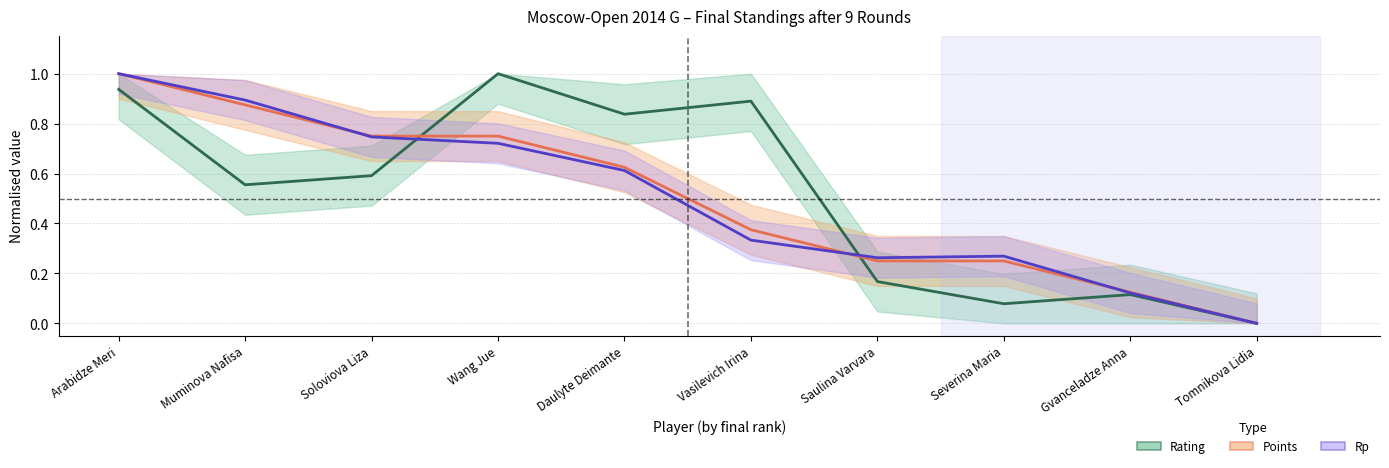

The Points (normalised) series shows 0.6 at Daulyte Deimante. True or false?

True